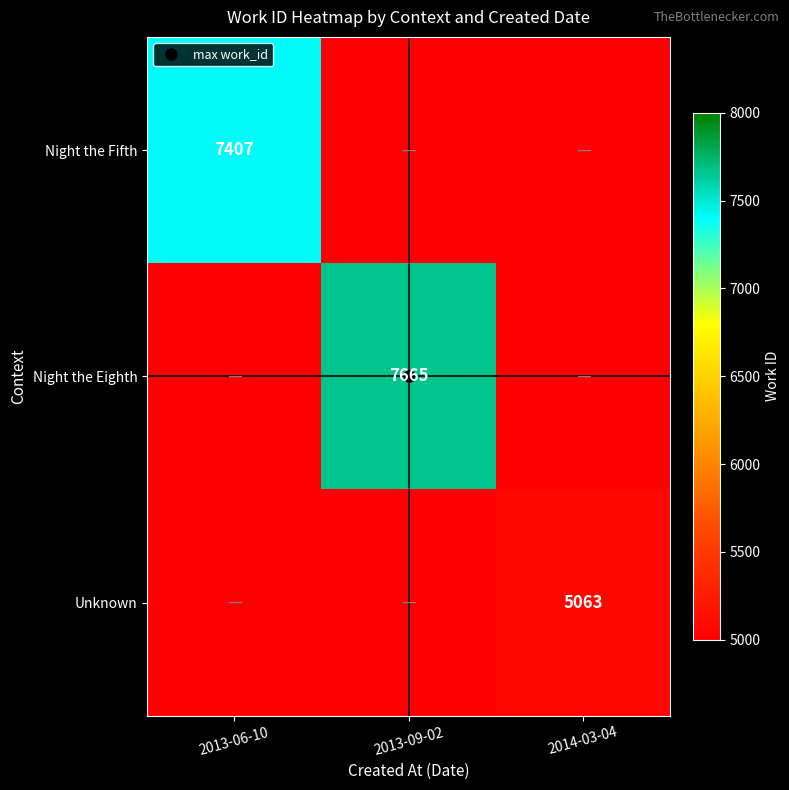

At which category is the sum across all series the highest?

2013-09-02